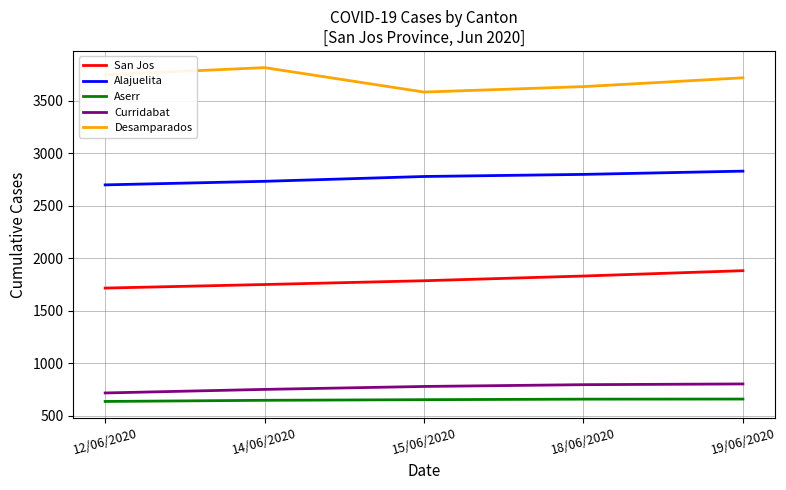

The Desamparados series shows 3818 at 14/06/2020. True or false?

True